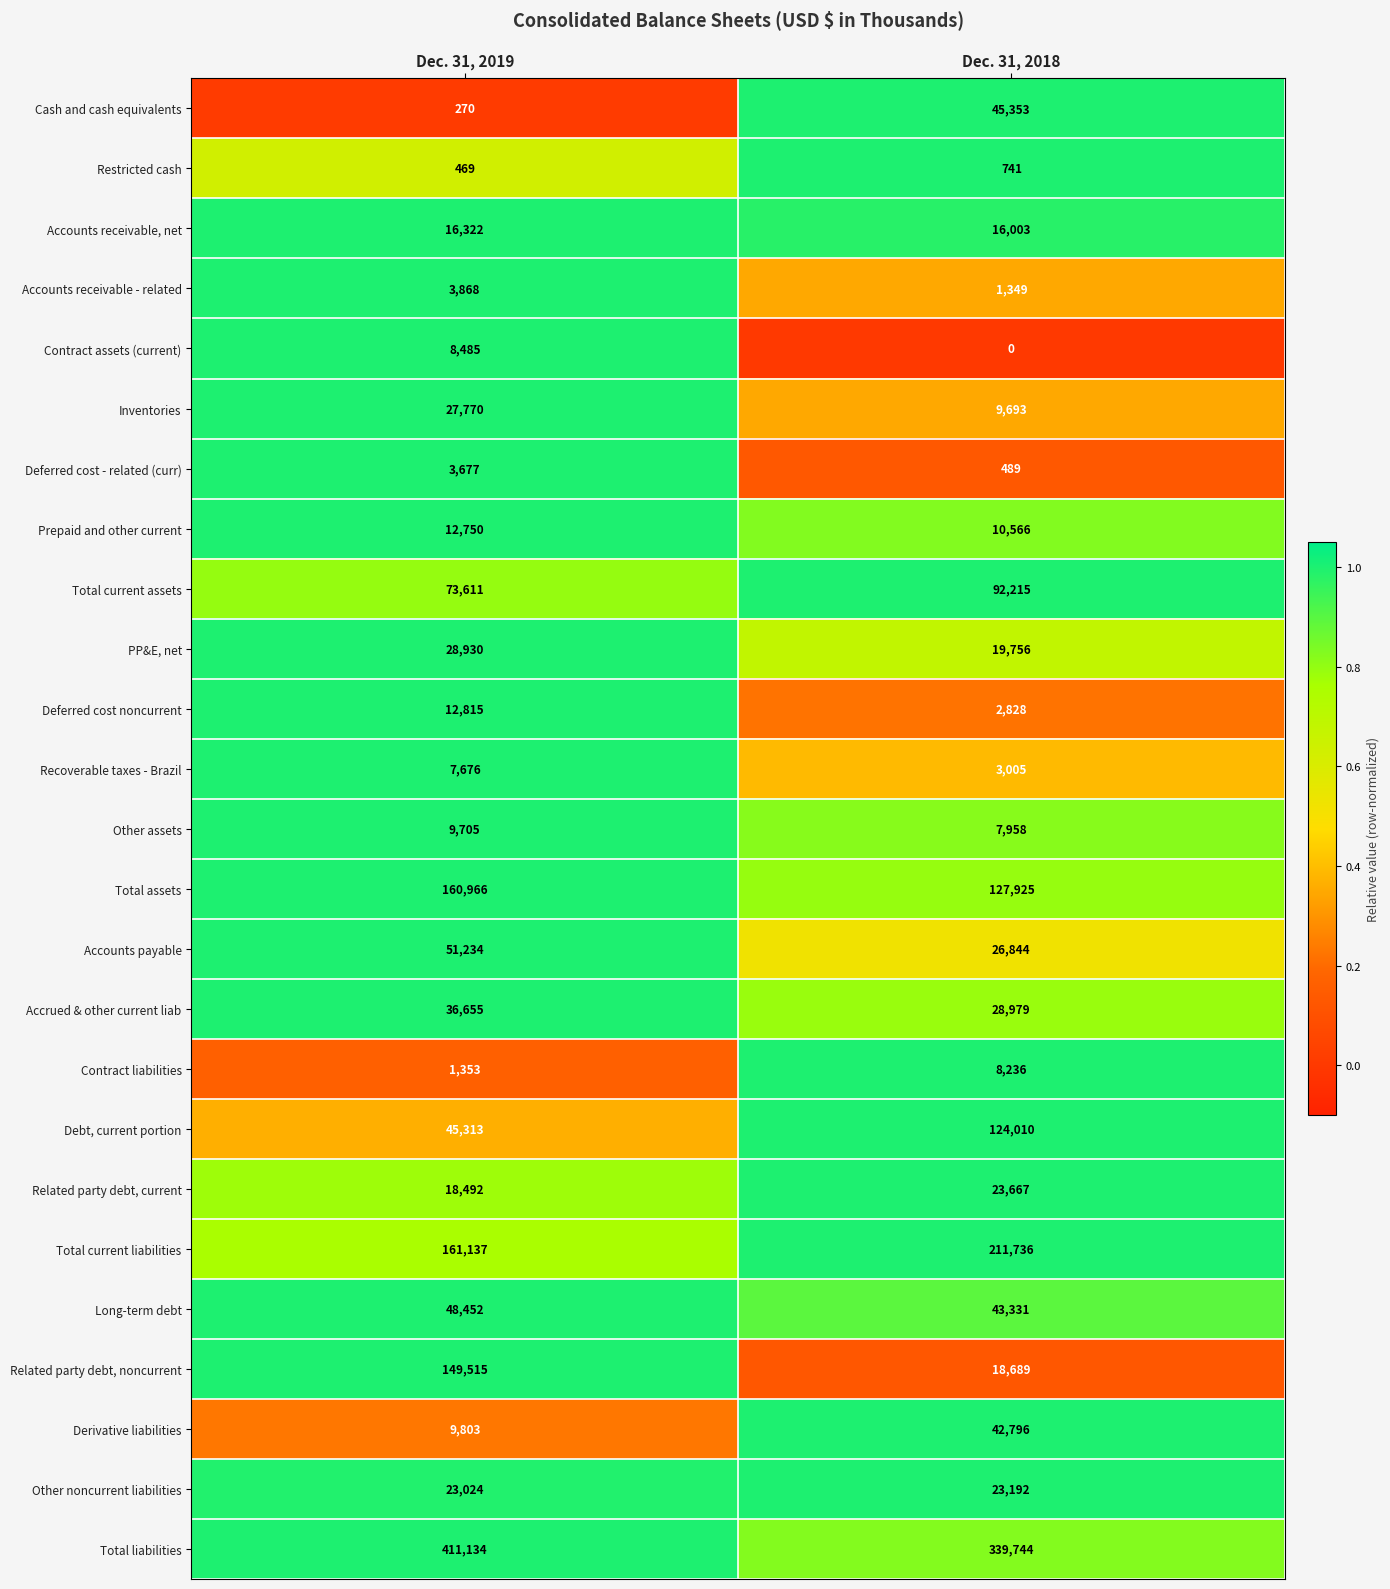

True or false: Accounts receivable, net has a value of 3511 at Dec. 31, 2018.

False